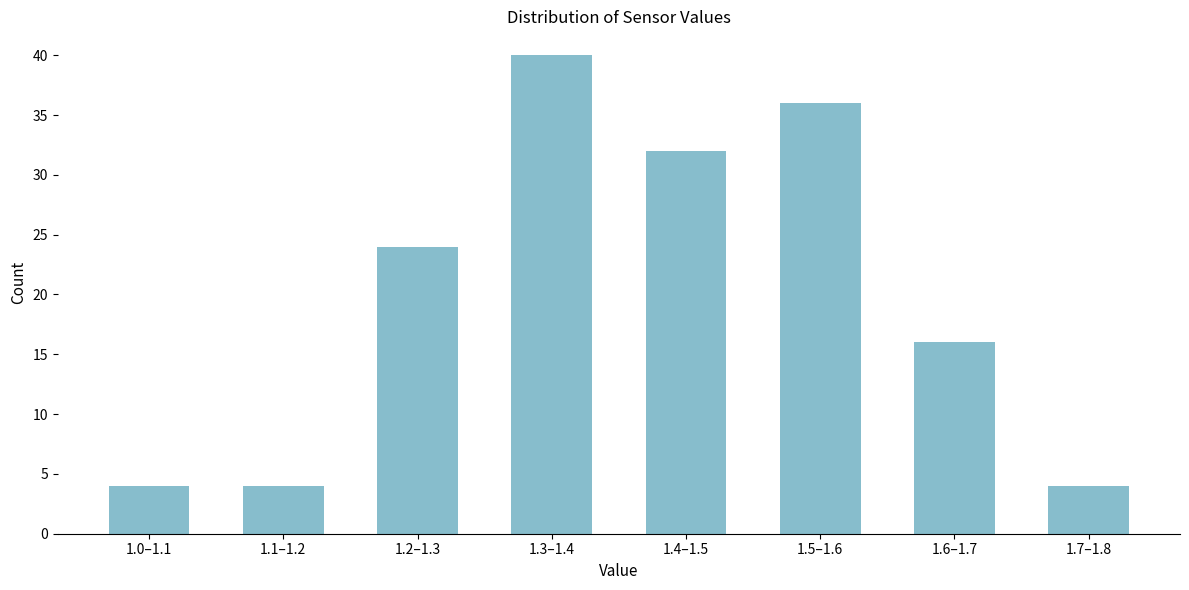

Reading left to right, what are all the values shown in this chart?

4	4	24	40	32	36	16	4